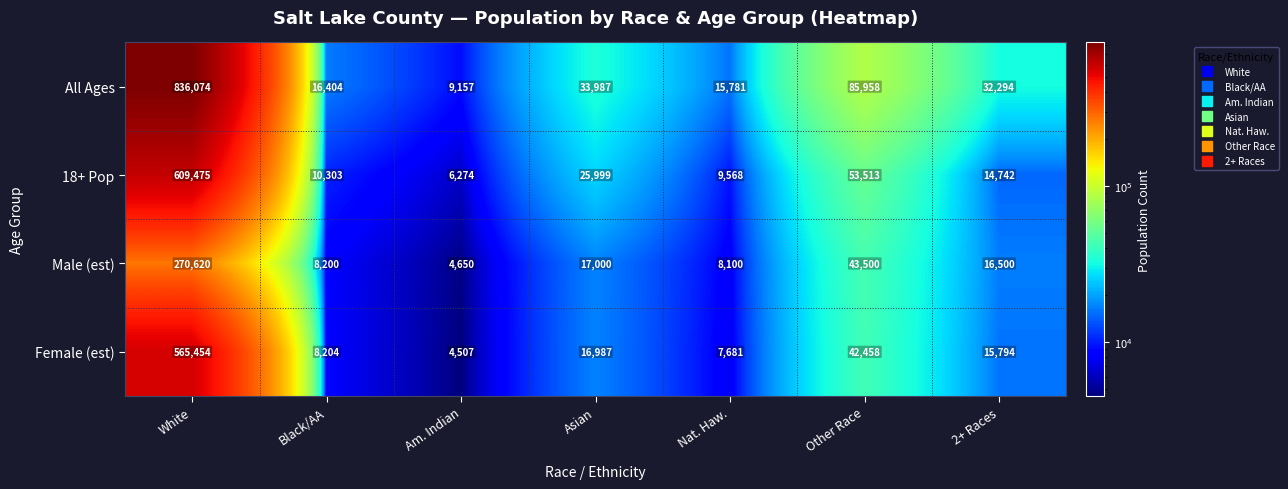

What value does the 18+ Pop series have at Nat. Haw., to the nearest 10?

9570